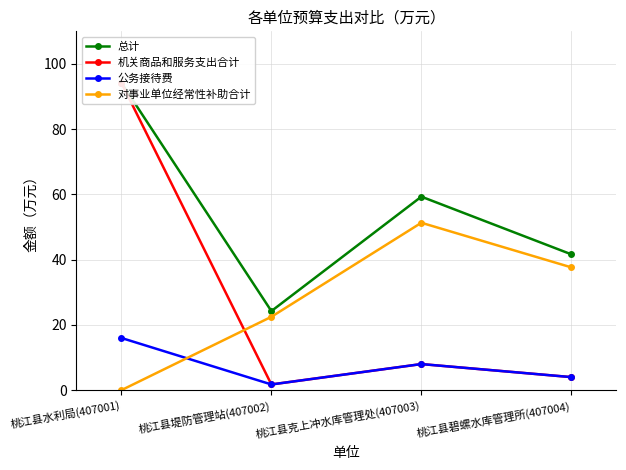

Which series has the largest total across all categories?

总计